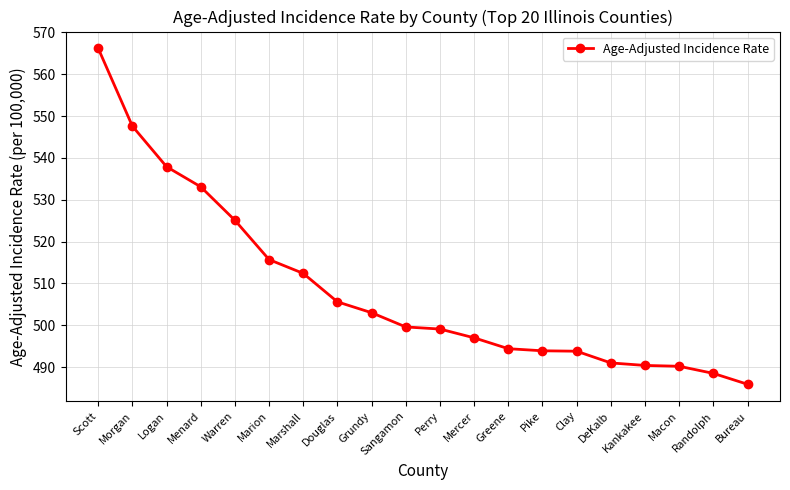

How many series are shown in this chart?

1